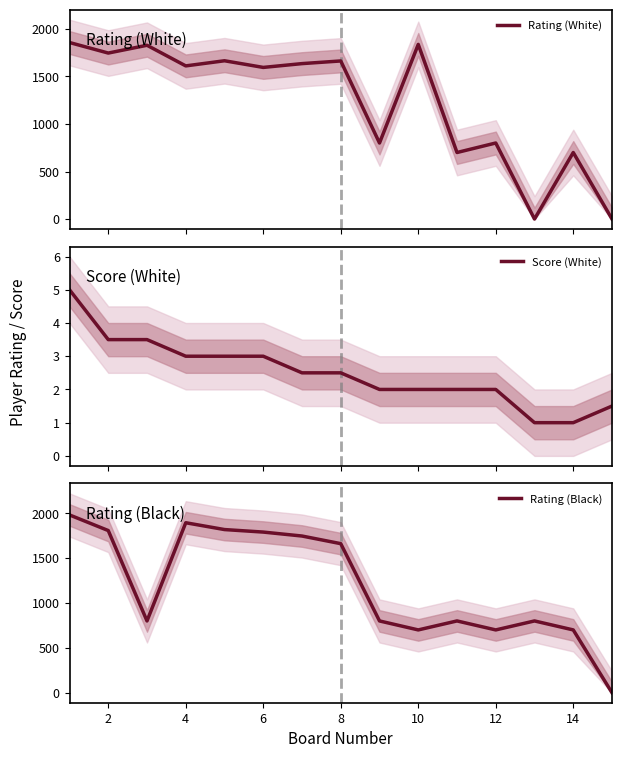

Reading left to right, what are all the values shown in this chart?

Rating (White): 1857.0	1746.0	1828.0	1611.0	1665.0	1595.0	1635.0	1663.0	800.0	1837.0	700.0	800.0	0.0	700.0	0.0
Score (White): 5.0	3.5	3.5	3.0	3.0	3.0	2.5	2.5	2.0	2.0	2.0	2.0	1.0	1.0	1.5
Rating (Black): 1981.0	1807.0	800.0	1894.0	1818.0	1790.0	1746.0	1661.0	800.0	700.0	800.0	700.0	800.0	700.0	0.0